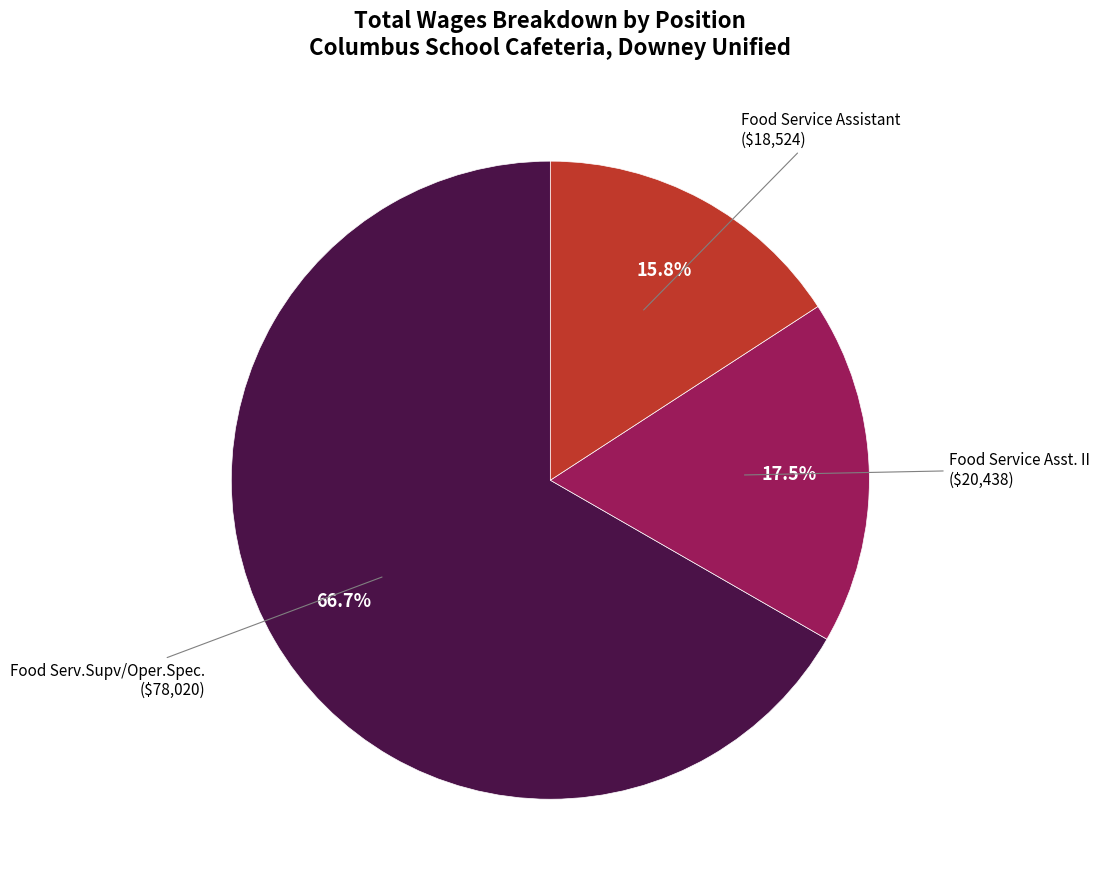

Does any single category account for the majority?

Yes